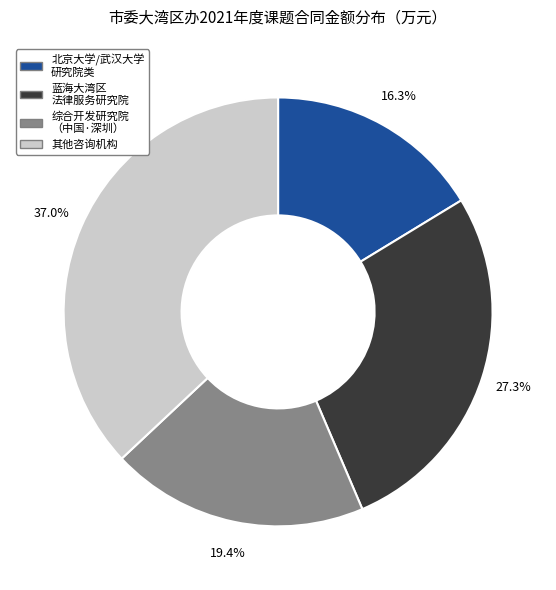

Between 蓝海大湾区 法律服务研究院 and 北京大学/武汉大学 研究院类, which is larger?

蓝海大湾区 法律服务研究院